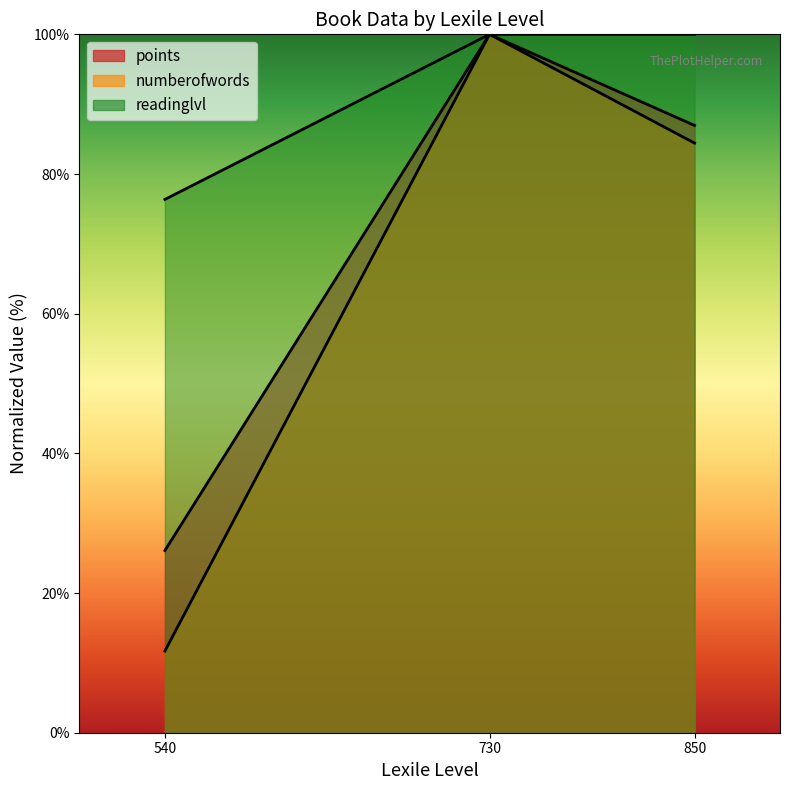

What value does the readinglvl series have at 540?

11.7